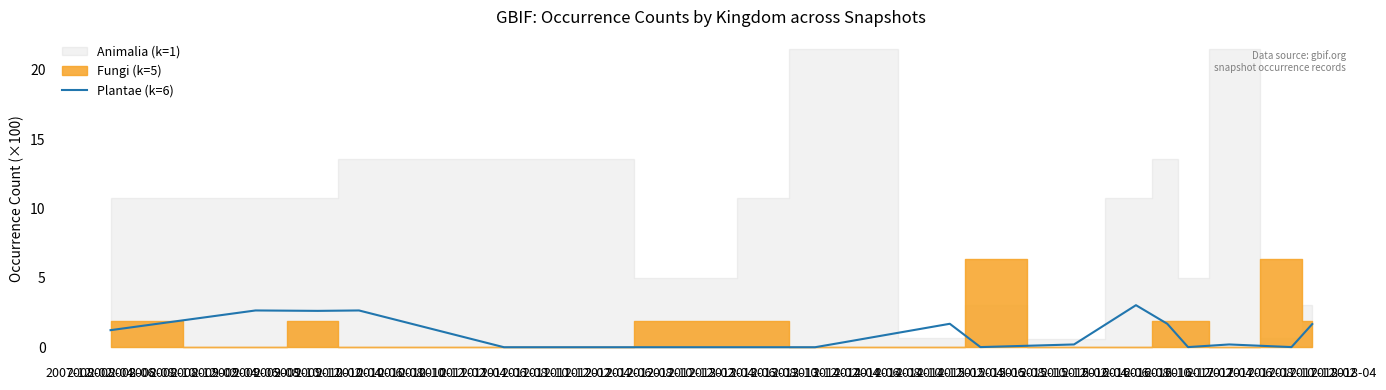

What is the highest value of the Plantae (k=6) series?

3.0